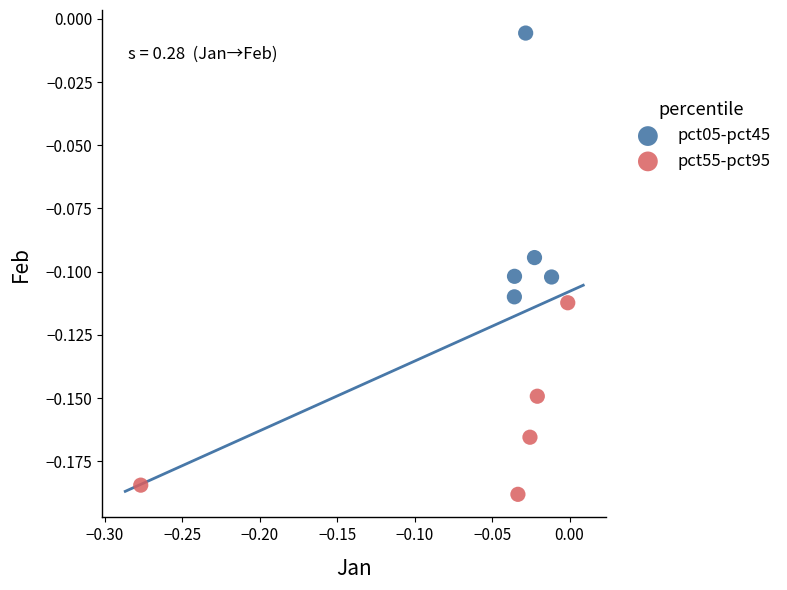

Which series contains the highest Y value?

pct05-pct45